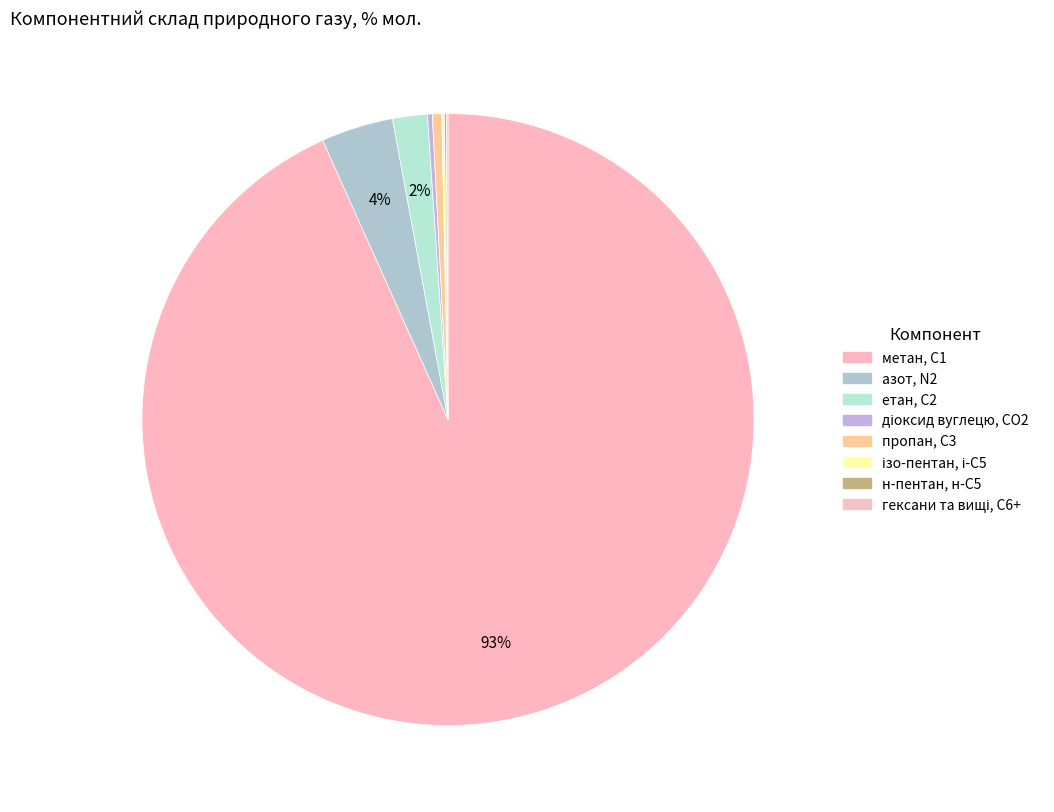

Combined, what portion of the pie is етан, С2 and метан, С1?

95.1%